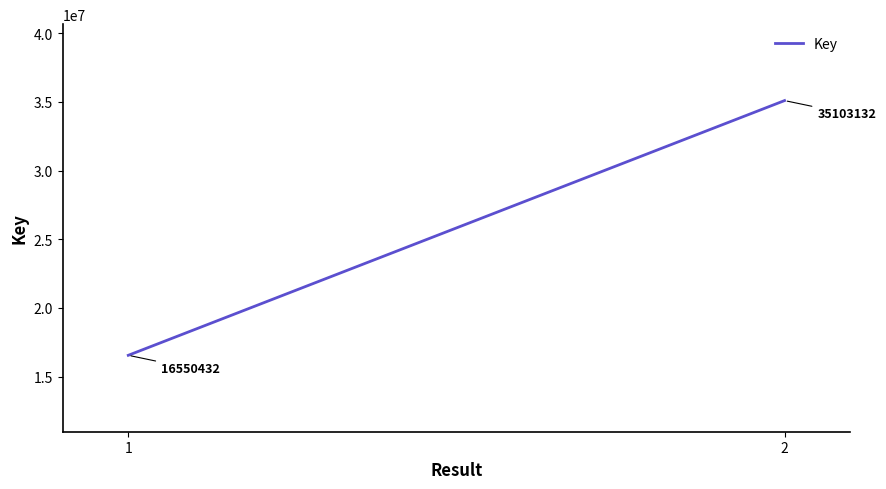

What is the difference between the maximum and minimum values?

18552700.0